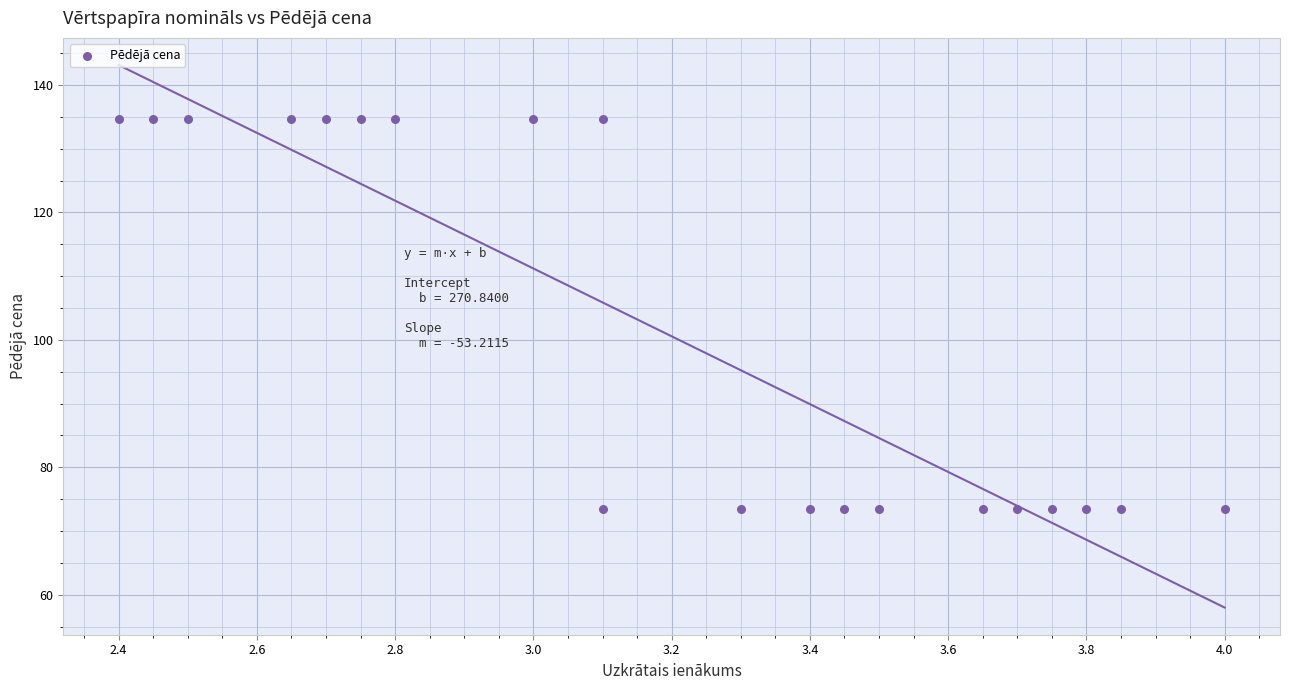

What is the range of X values (max minus min)?

1.6